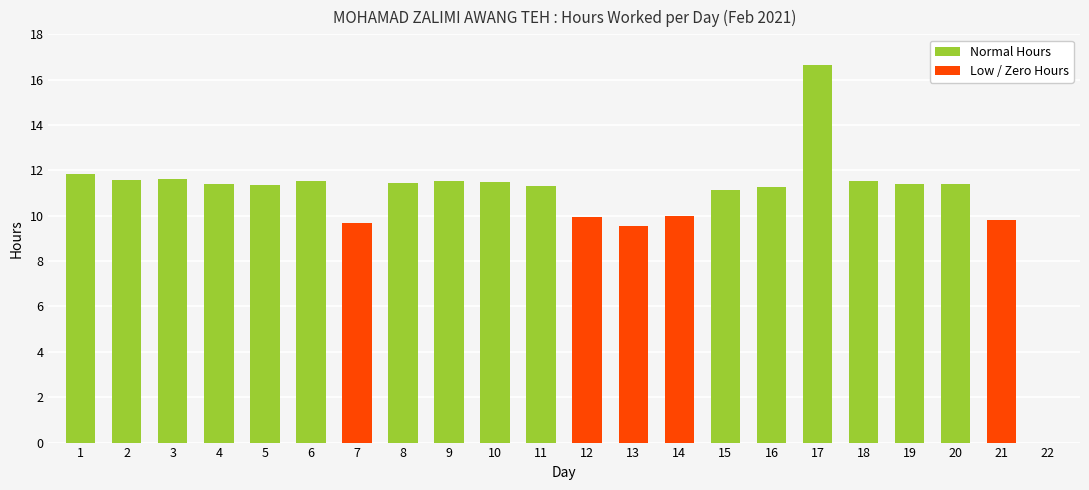

How many values in the Low / Zero Hours series exceed 0?

5